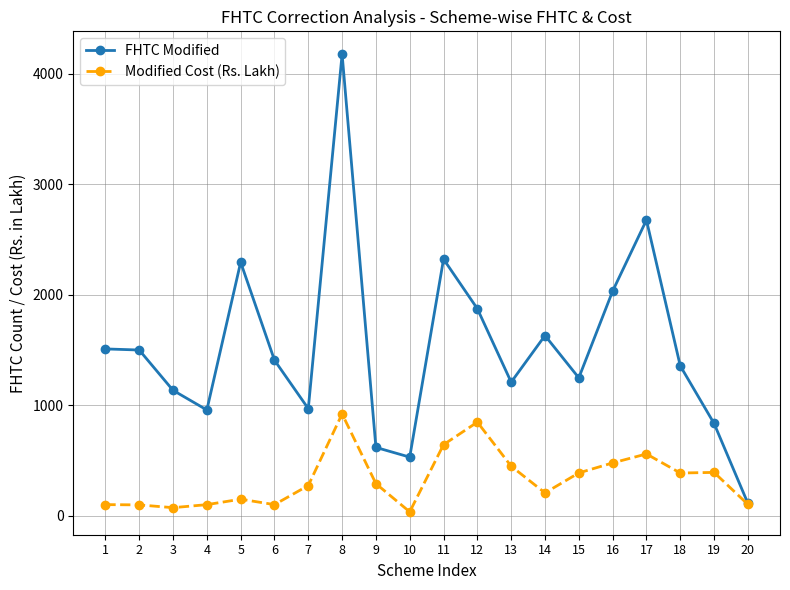

What is the difference between the maximum and minimum values in the FHTC Modified series?

4067.0